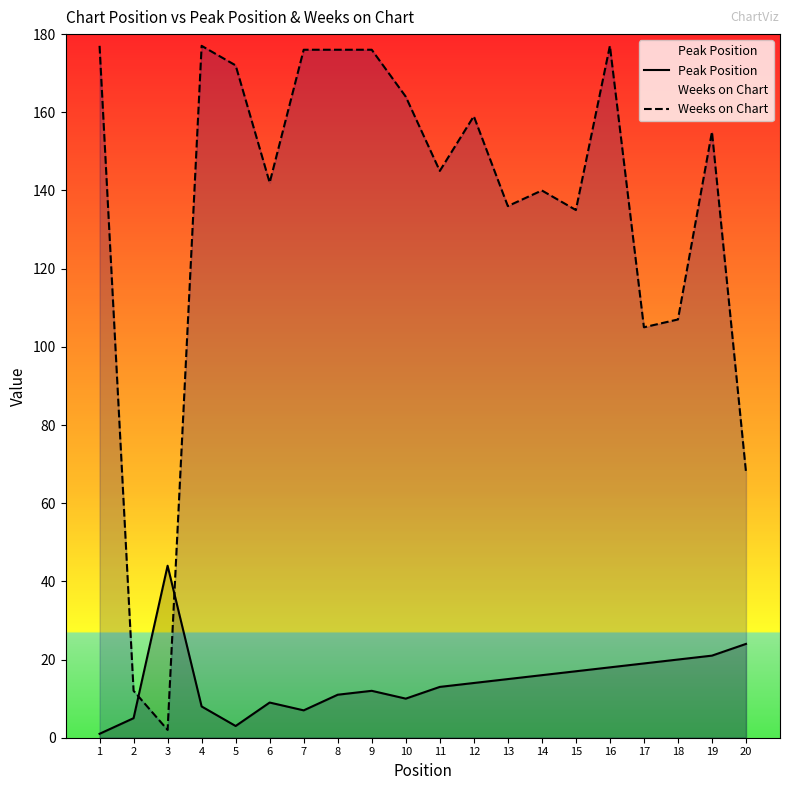

Where does the Weeks on Chart series first go above 155?

1